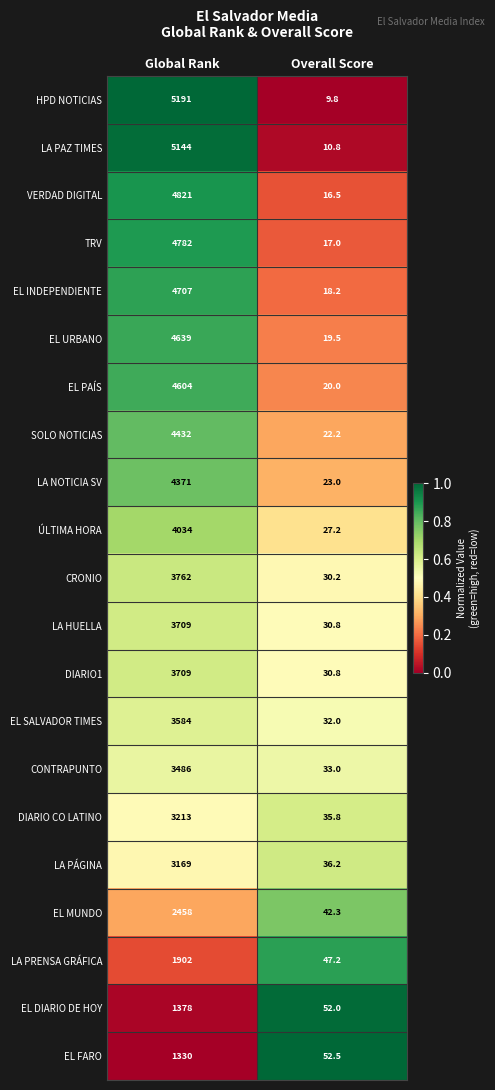

How many distinct data groups are displayed?

21